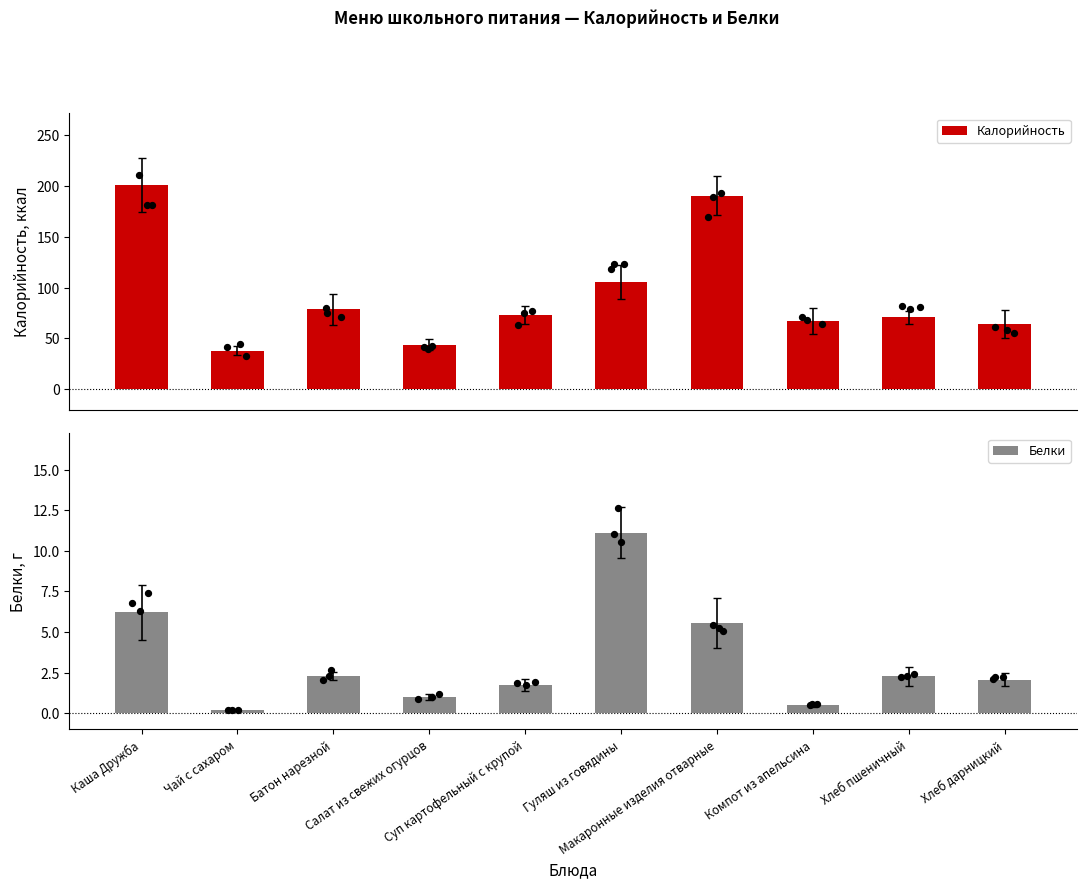

What is the total value across all series at Батон нарезной?

80.9